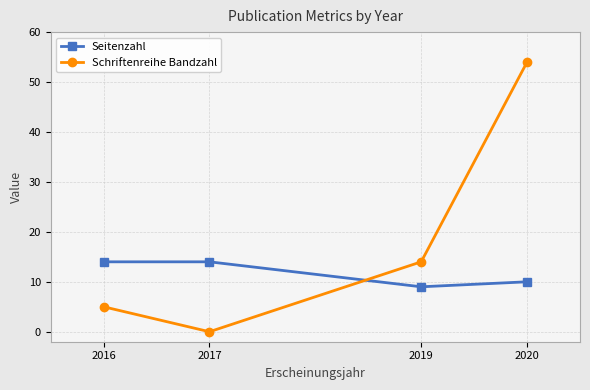

Where is Schriftenreihe Bandzahl nearest to the value 27?

2019